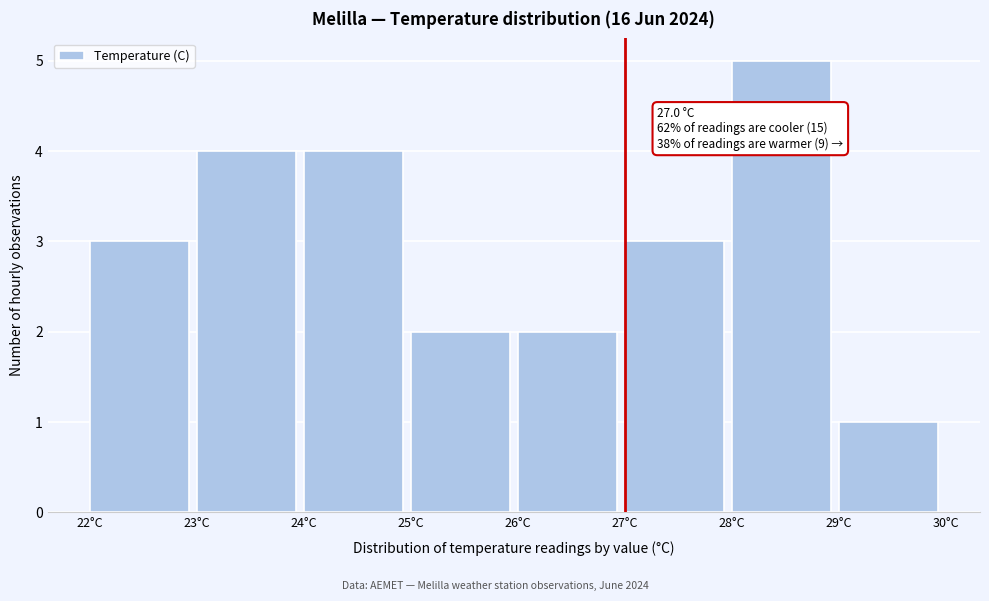

Over which range of the x-axis is the bar tallest?

28 to 29